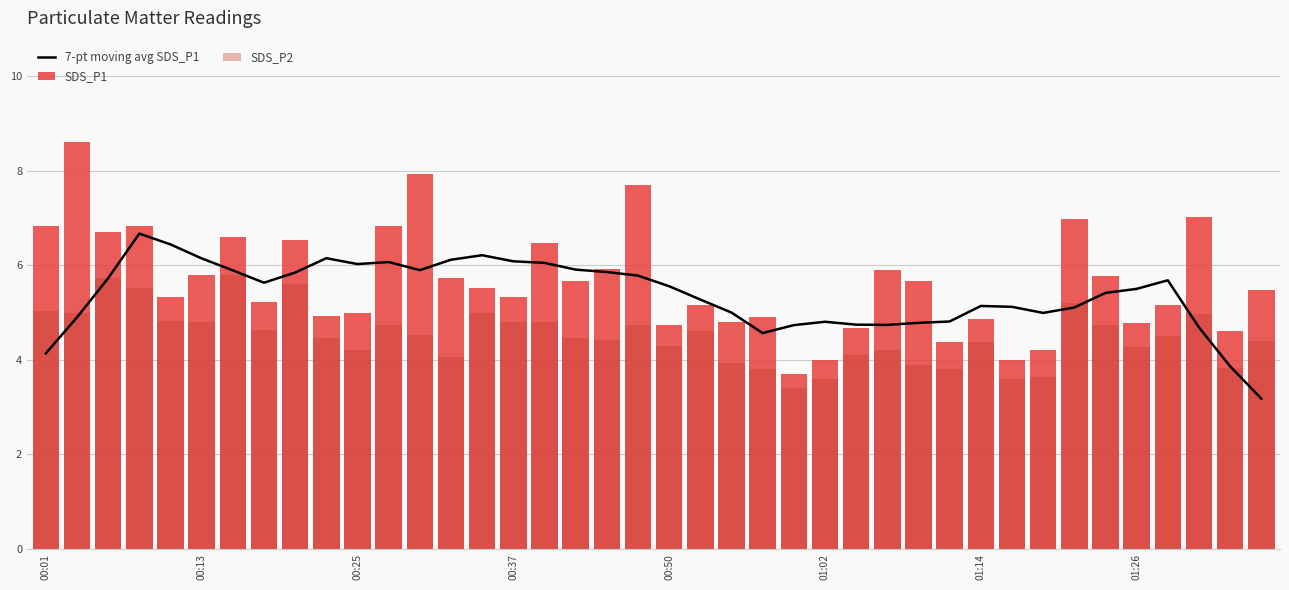

What is the difference between the second highest and second lowest values in the 7-pt moving avg SDS_P1 series?

2.6